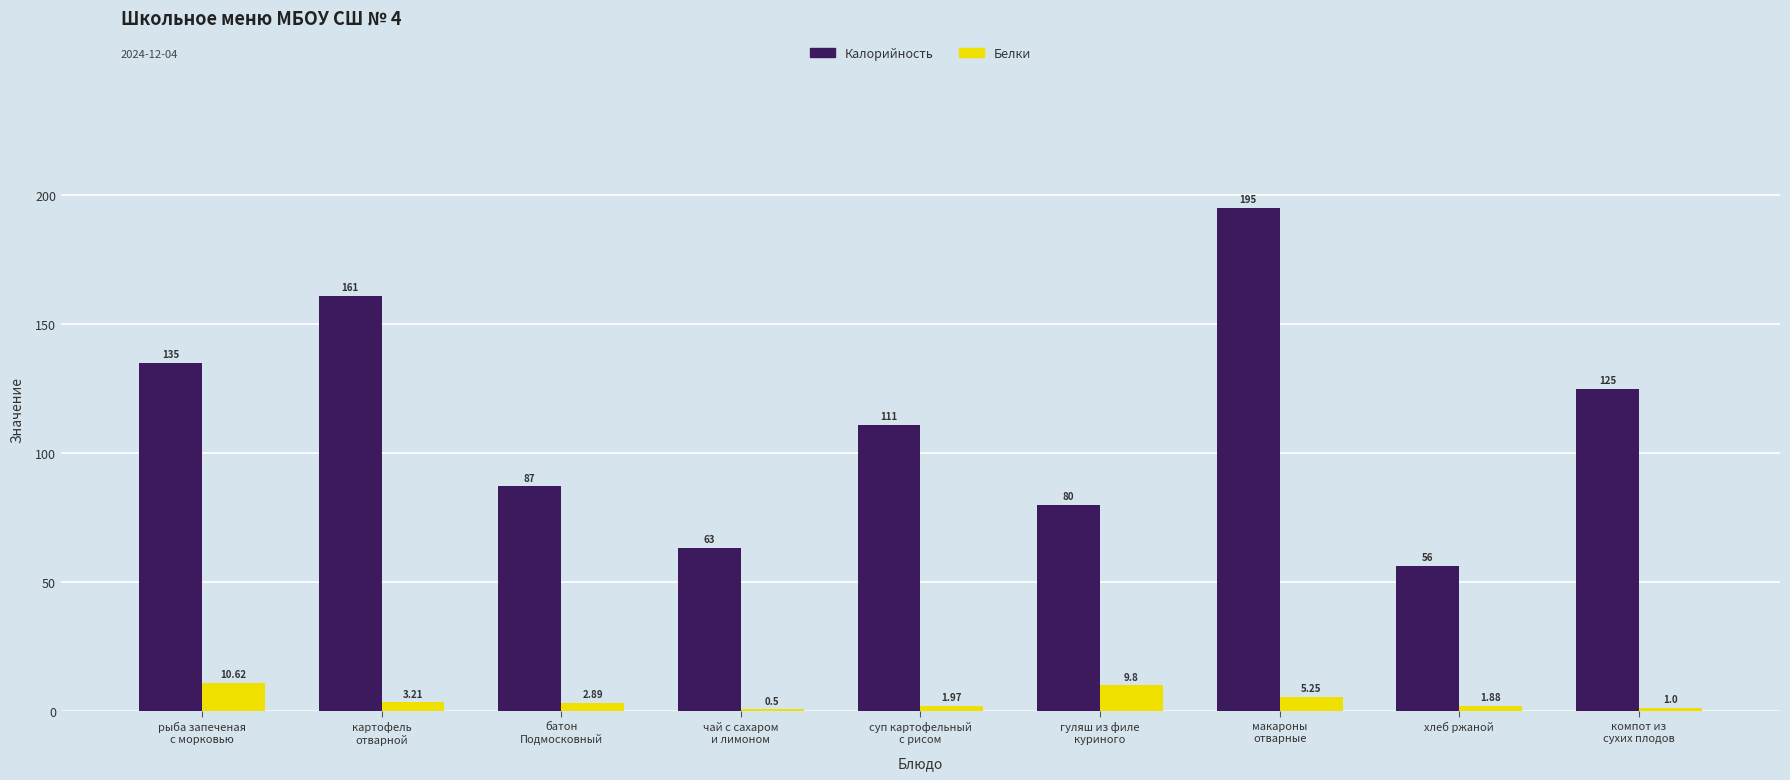

How many groups of bars are there?

9